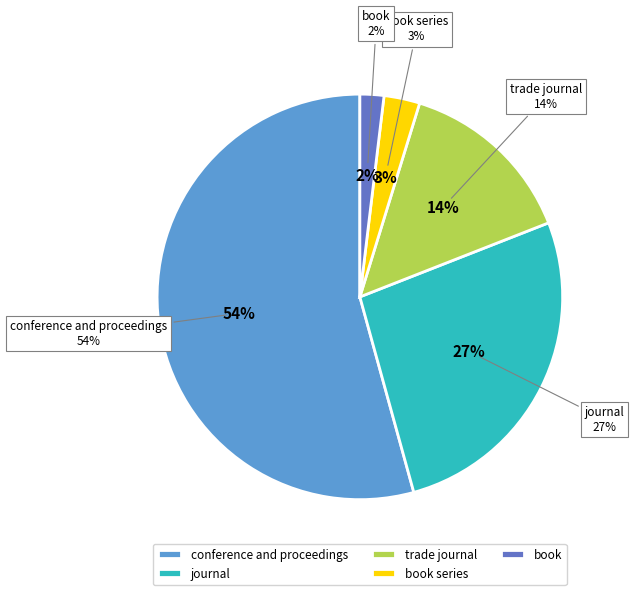

Count the number of slices in the pie.

5